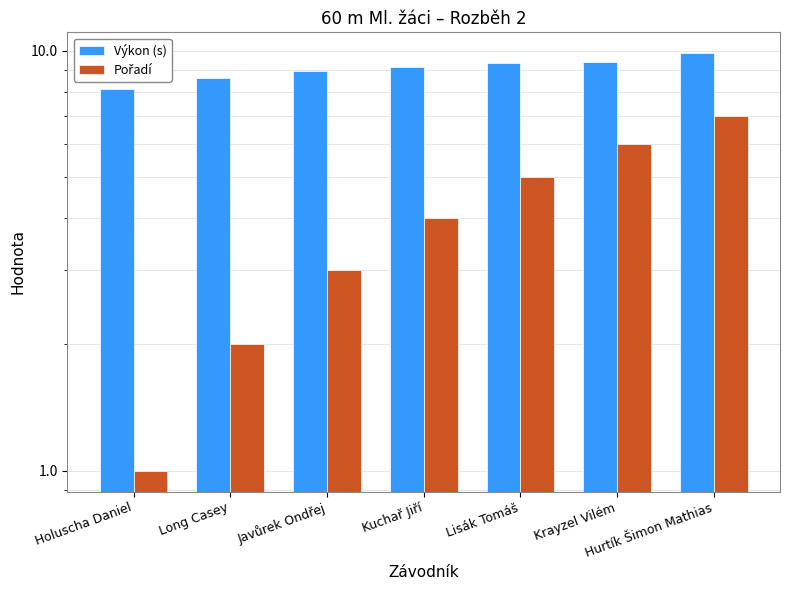

Between Lisák Tomáš and Hurtík Šimon Mathias, which is larger?

Hurtík Šimon Mathias